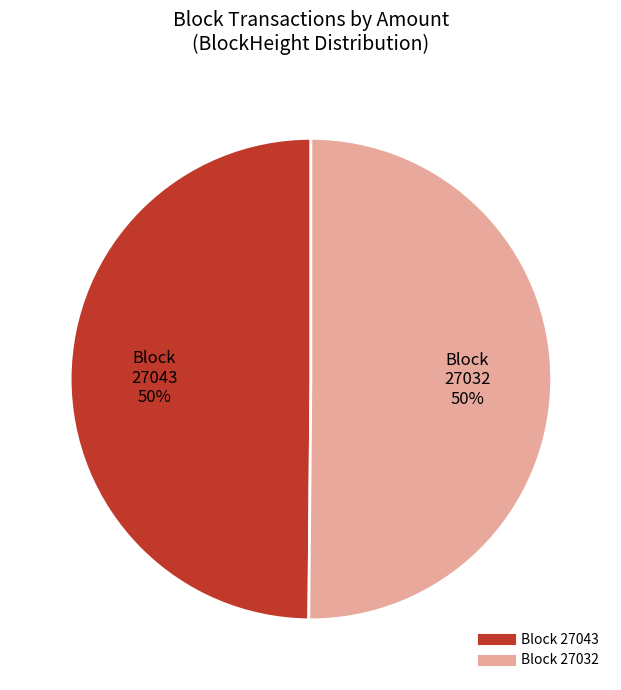

To the nearest percent, what is the average slice percentage?

50%